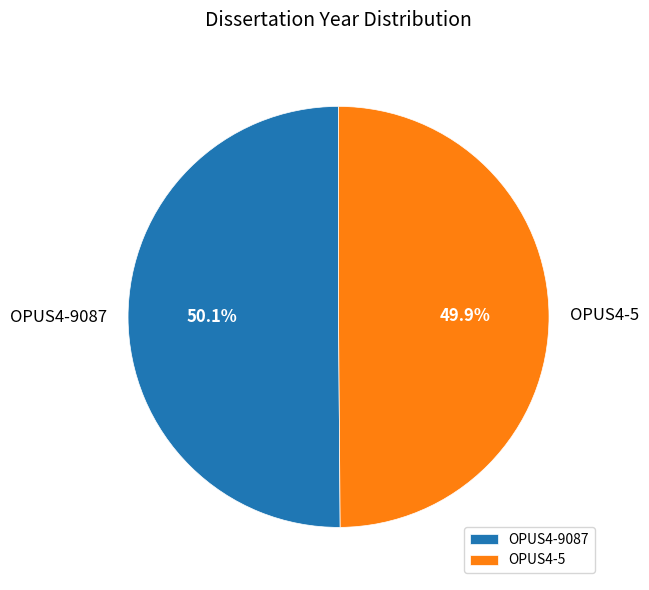

Do OPUS4-5 and OPUS4-9087 together represent more than half of the pie?

Yes